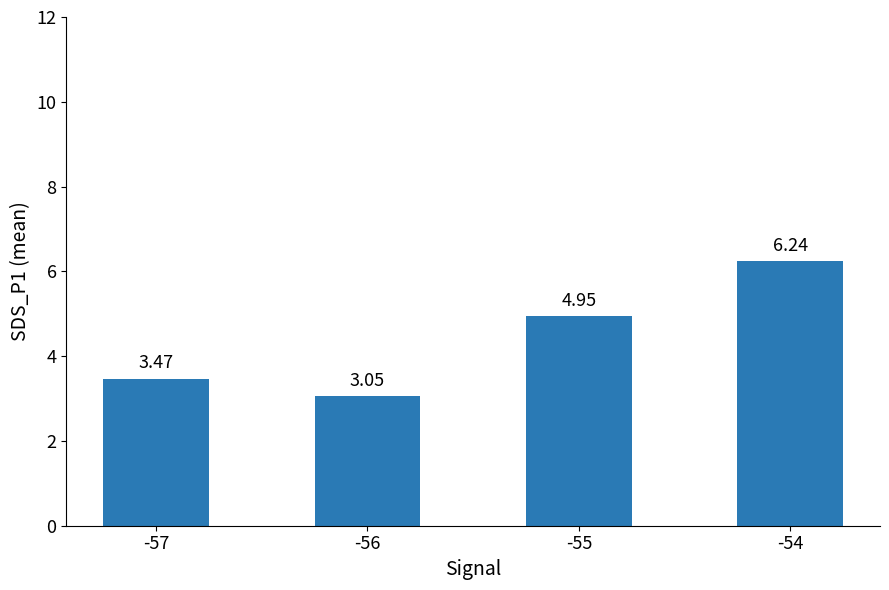

Between -55 and -57, which is larger?

-55